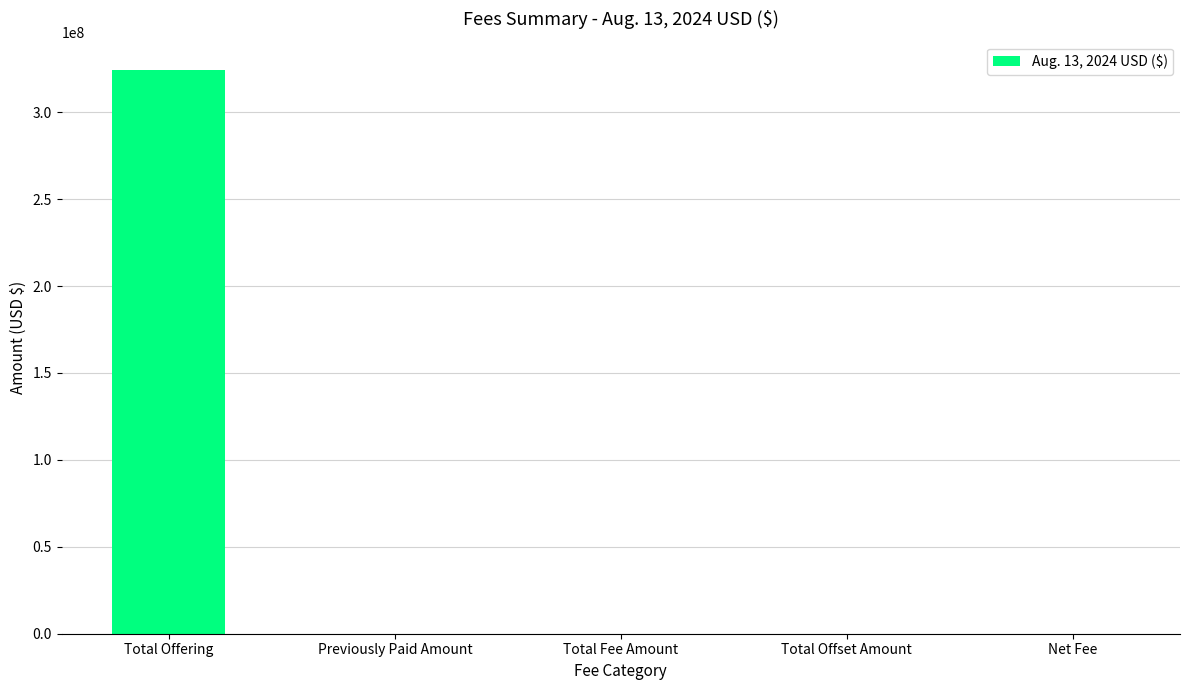

What is the sum of all values?

324488012